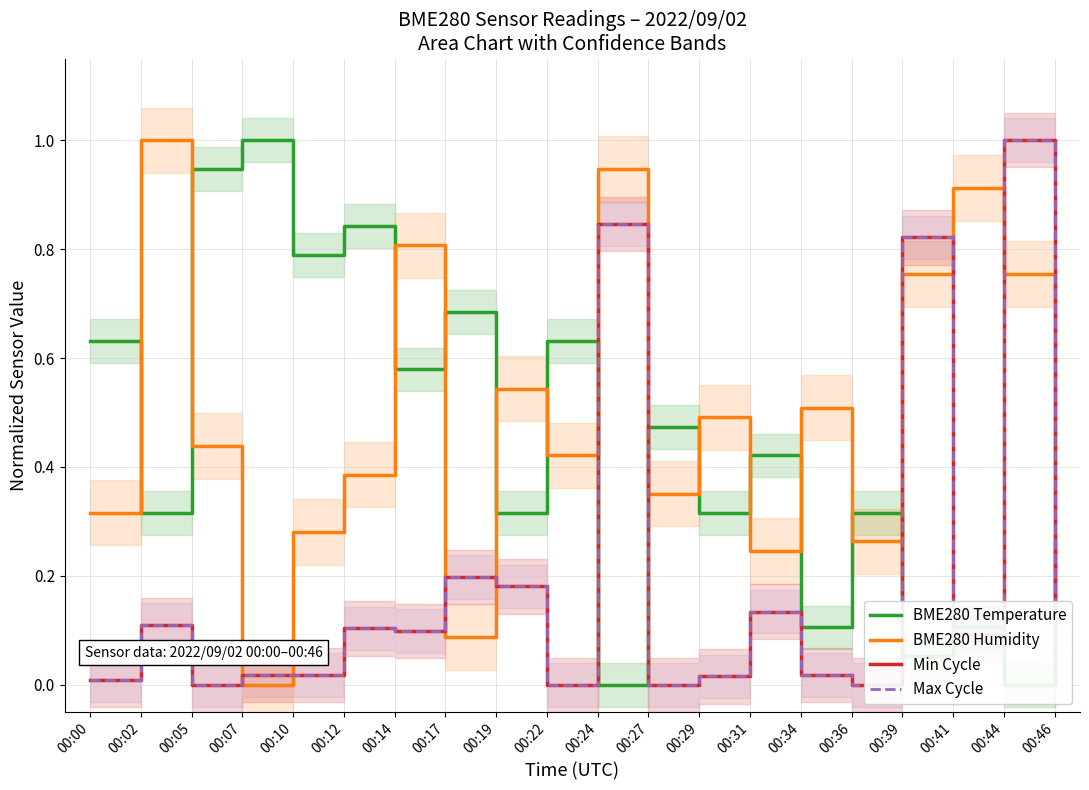

Is it true that BME280 Temperature equals 0.3 at 00:19?

True